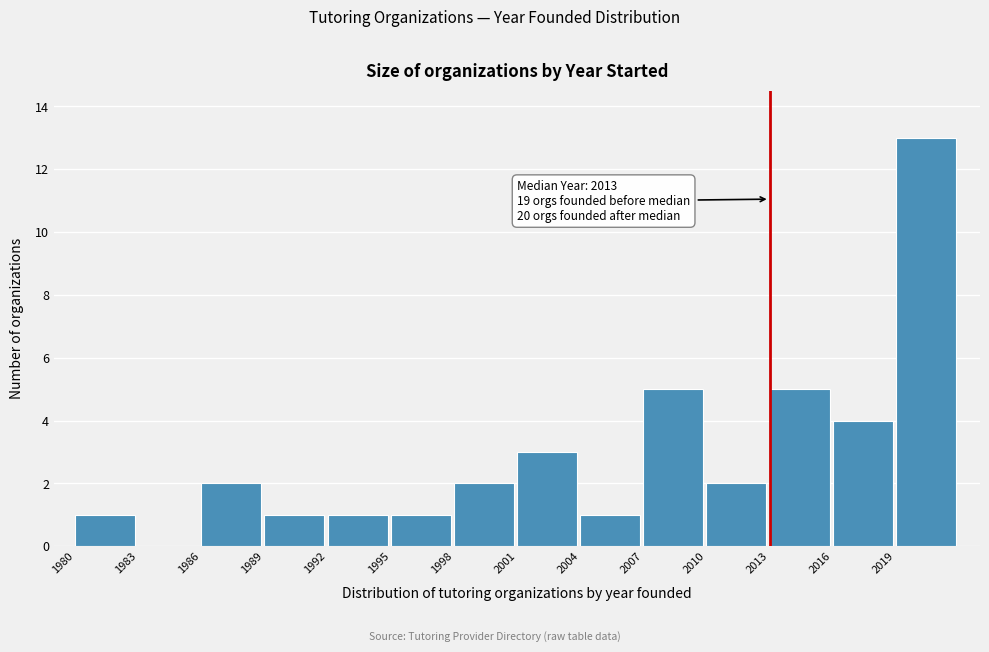

Over which range of the x-axis is the bar tallest?

2019 to 2022